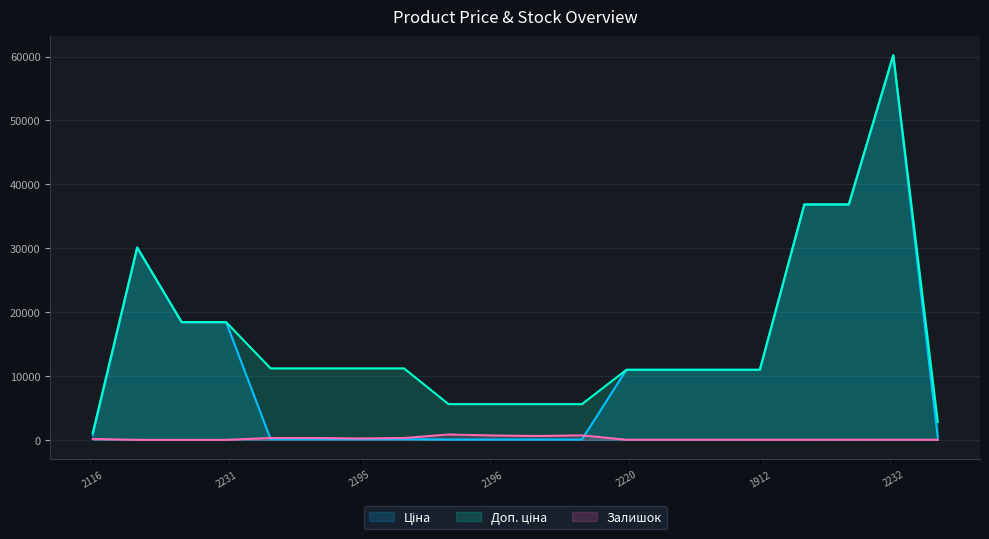

At which category is the sum across all series the highest?

2232